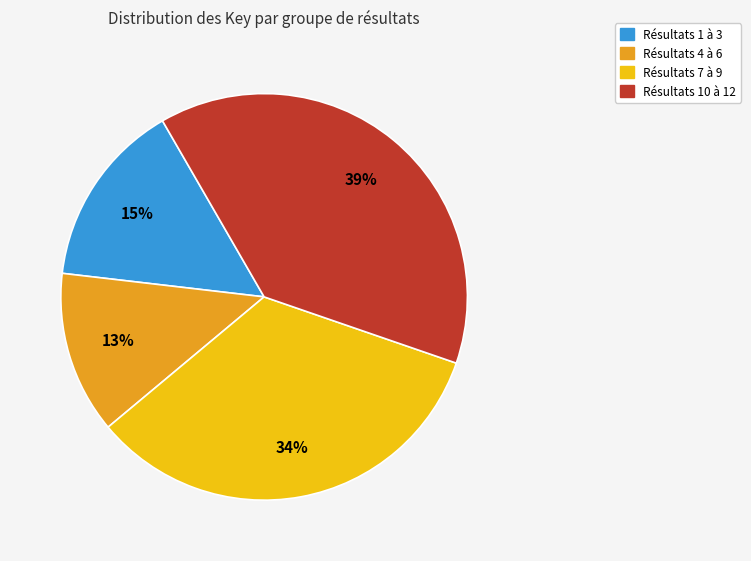

Is there a majority slice in this chart?

No